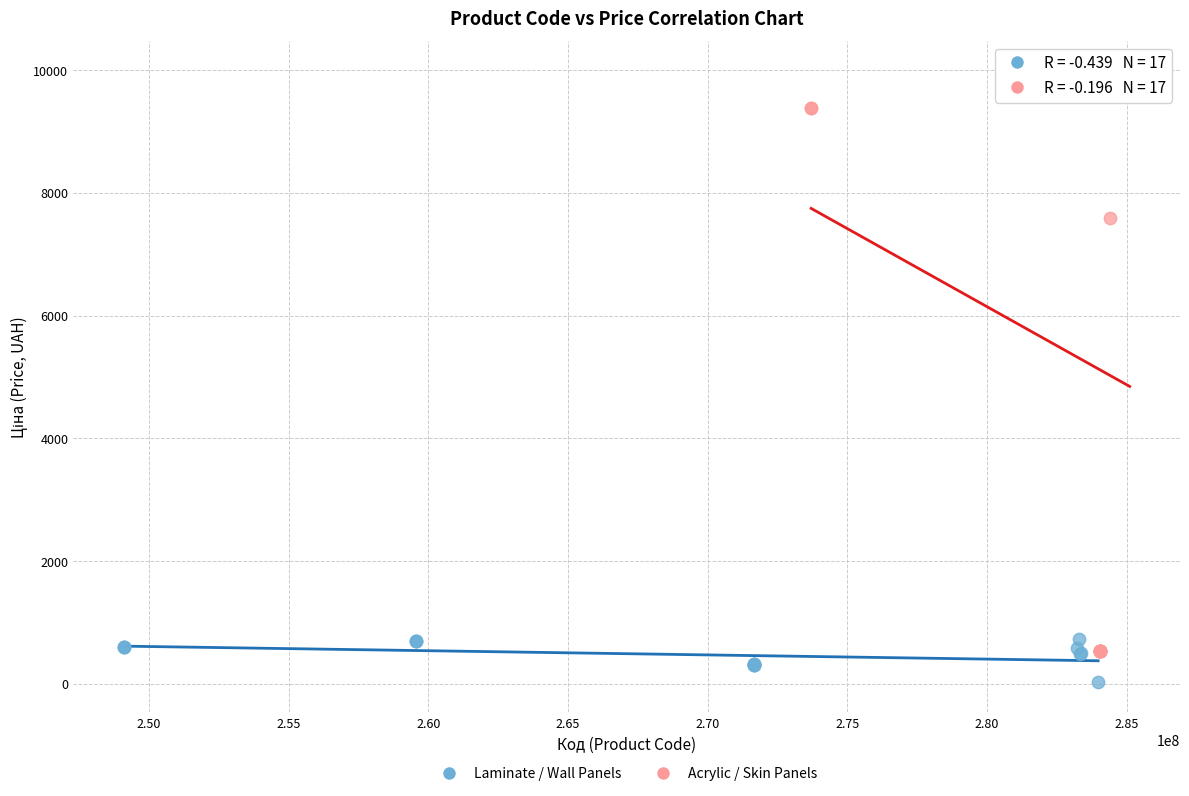

Which series has the widest spread of Y values?

Acrylic / Skin Panels